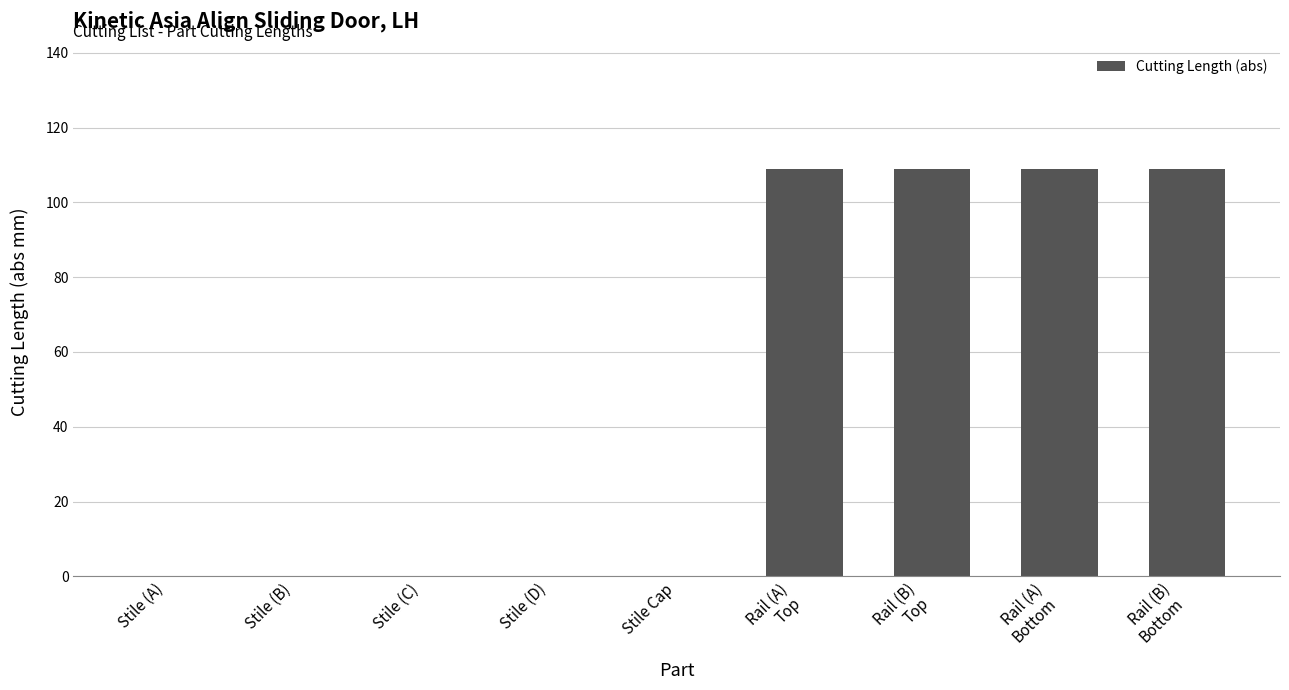

What is the greatest value displayed?

109